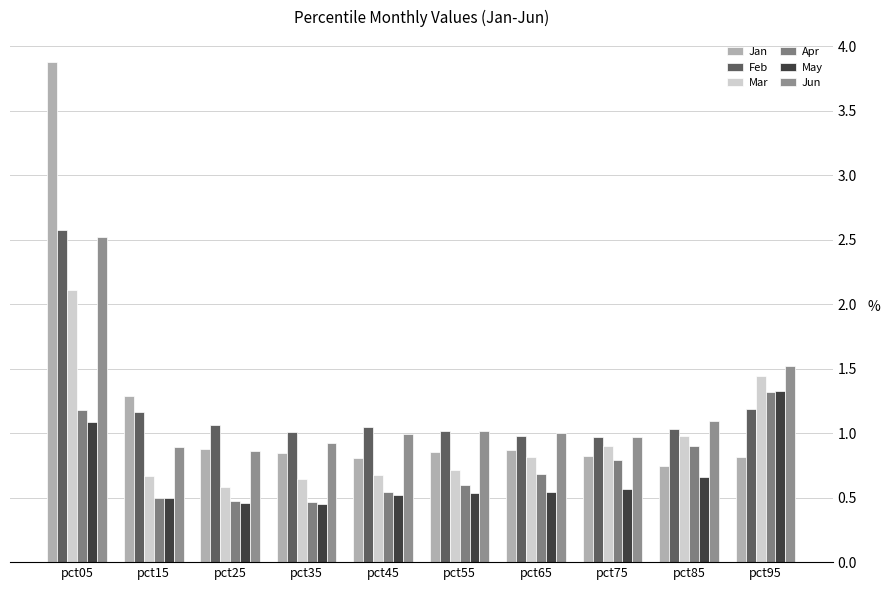

How many groups of bars are there?

10